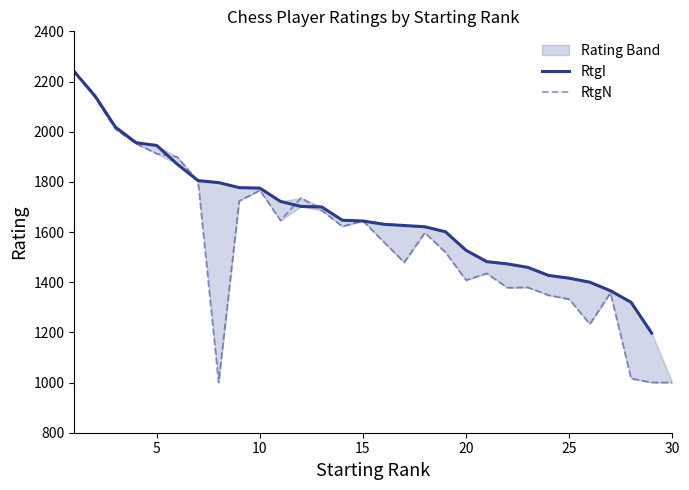

What is the minimum value shown in the chart?

1000.0